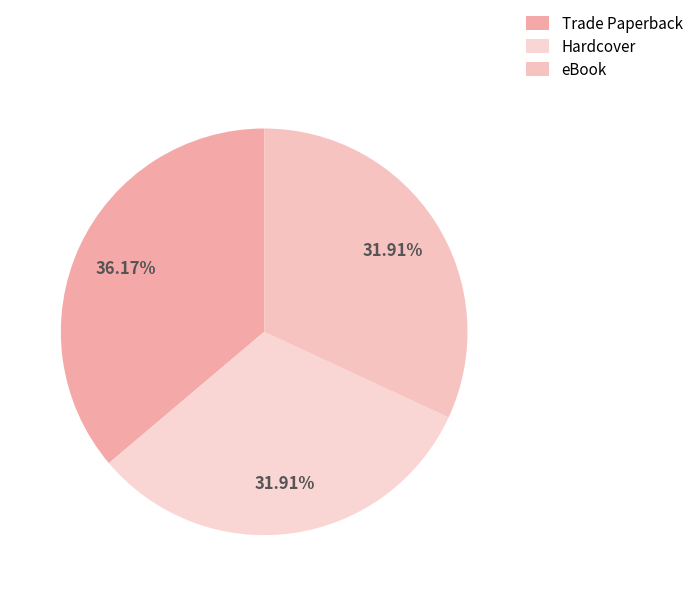

The Trade Paperback slice represents 23% of the pie. True or false?

False